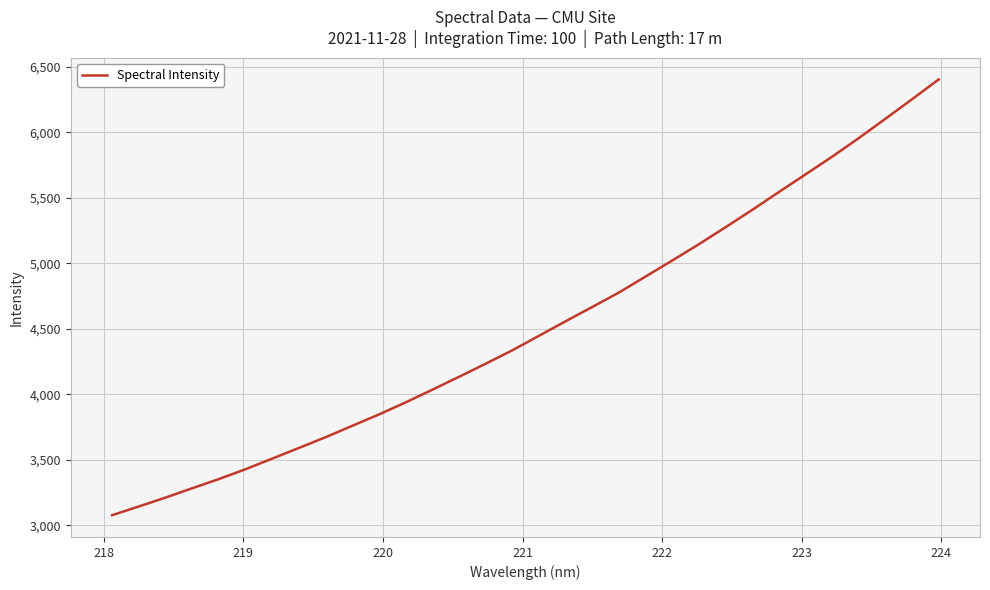

What is the minimum value shown in the chart?

3077.5